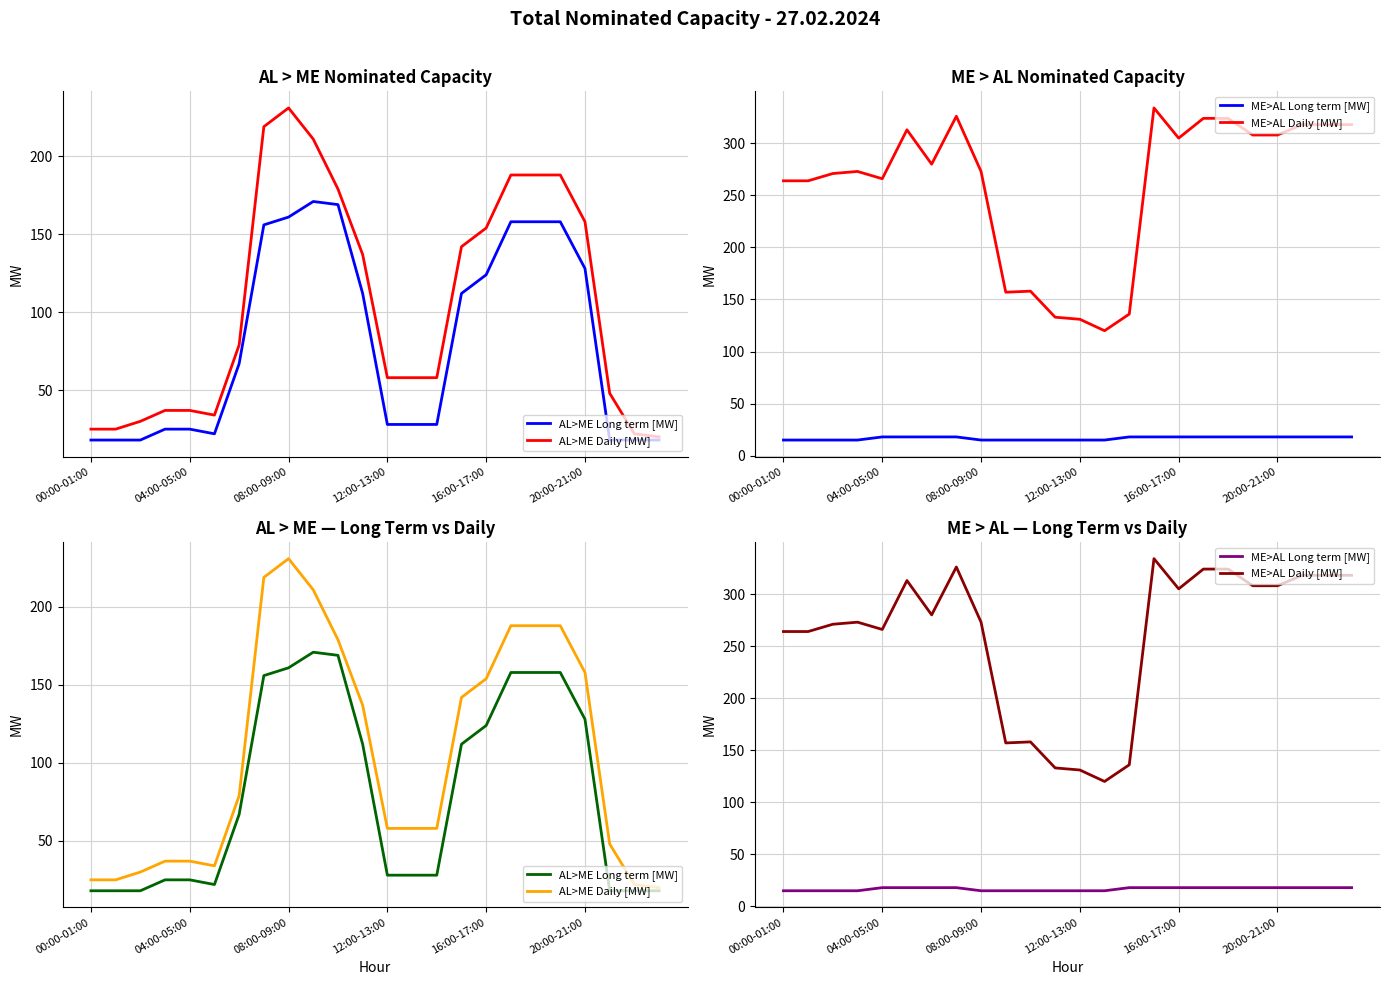

Does the chart have visible grid lines?

Yes